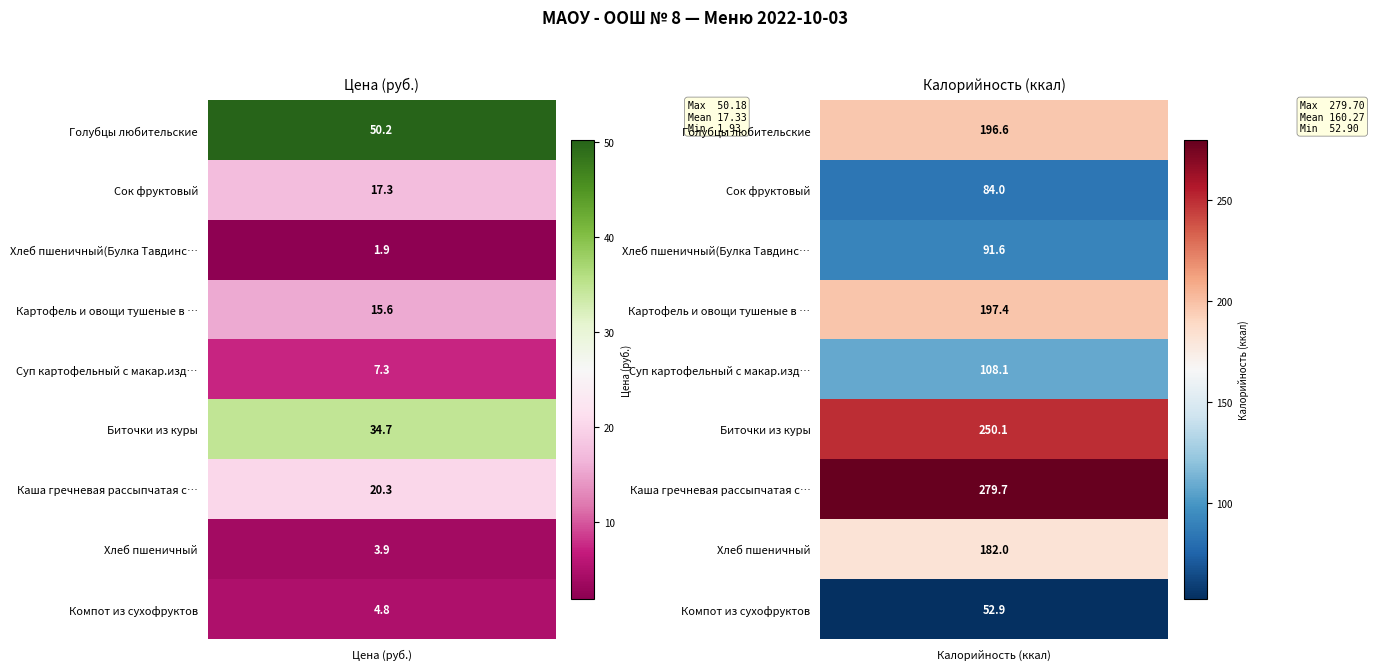

Is the value of Биточки из куры at Калорийность greater than the value of Хлеб пшеничный(Булка Тавдинская) at Калорийность?

Yes